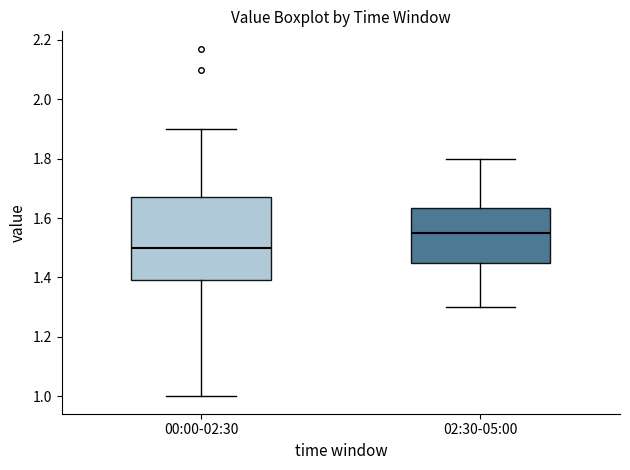

Where does the median line of the box for 02:30-05:00 sit on the y-axis? The values are not printed on the chart, so give them approximately, as read against the axis.

1.56